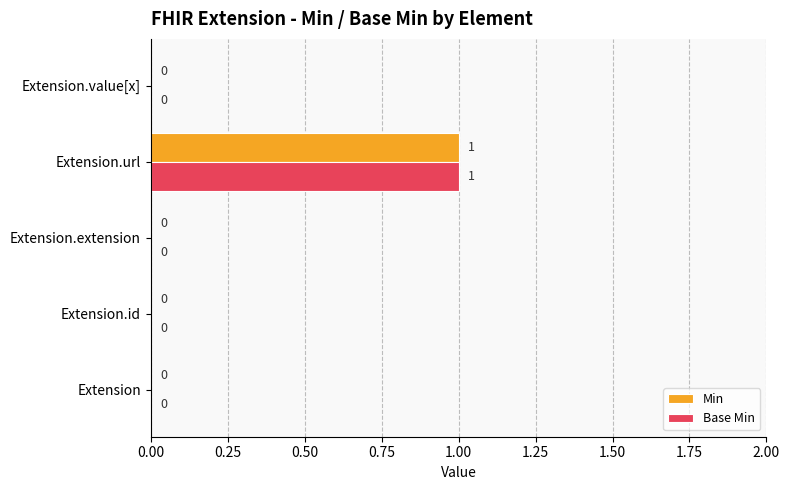

The value of Min at Extension is 0. True or false?

True